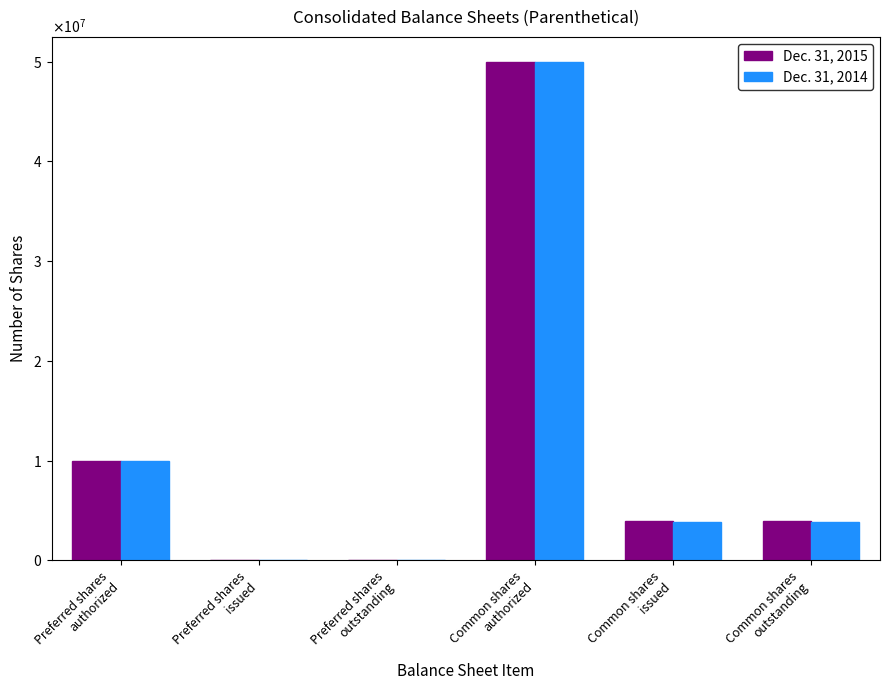

The Dec. 31, 2015 series shows 0 at Preferred shares
issued. True or false?

True